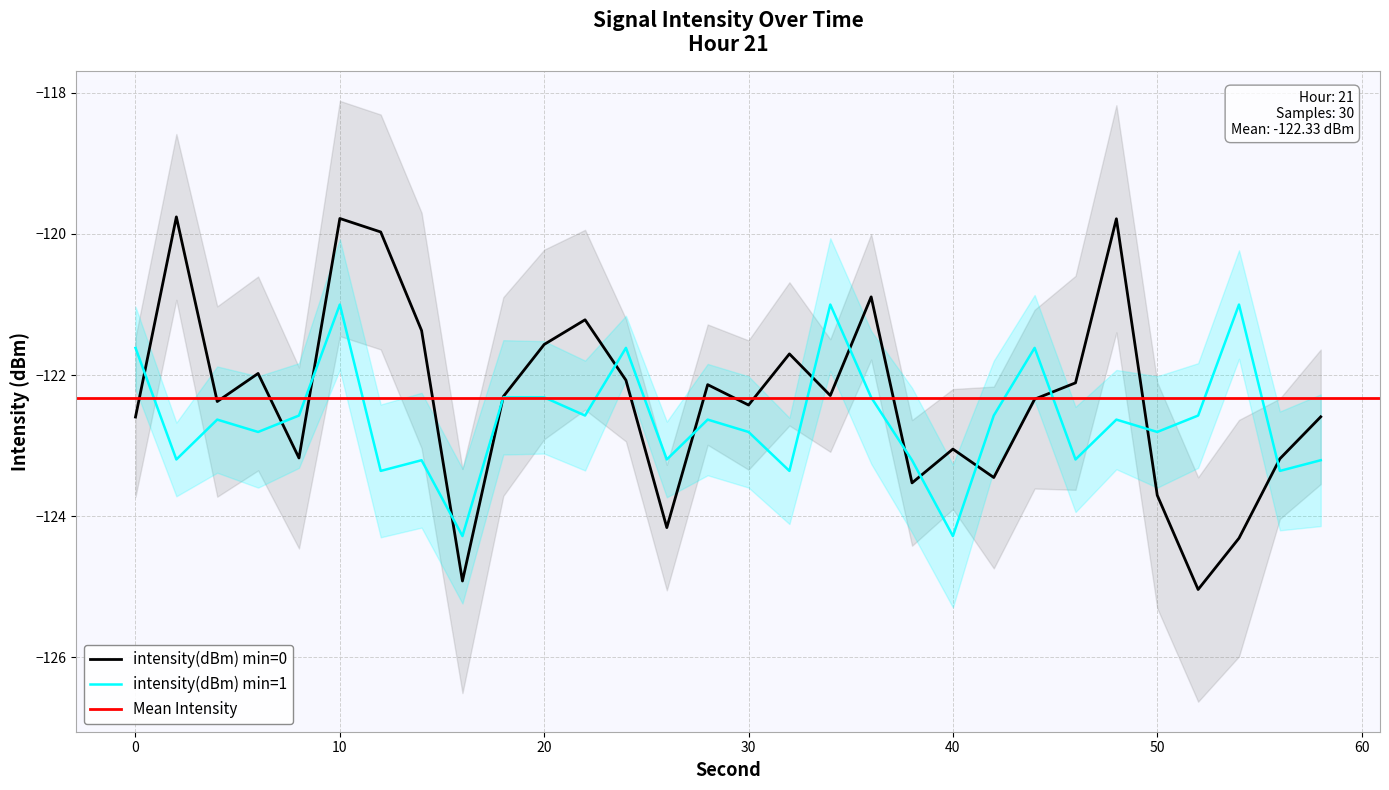

True or false: intensity(dBm) has a value of -122.6 at 58.

True